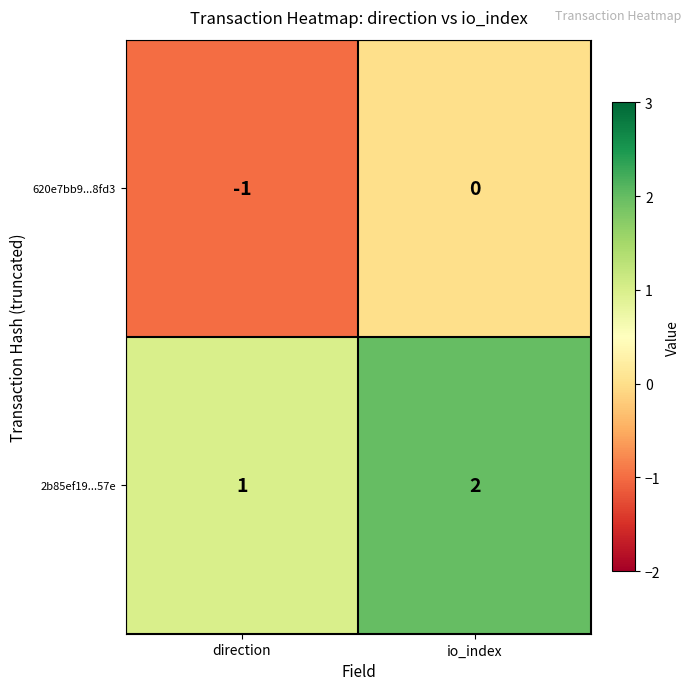

What is the smallest value displayed?

-1